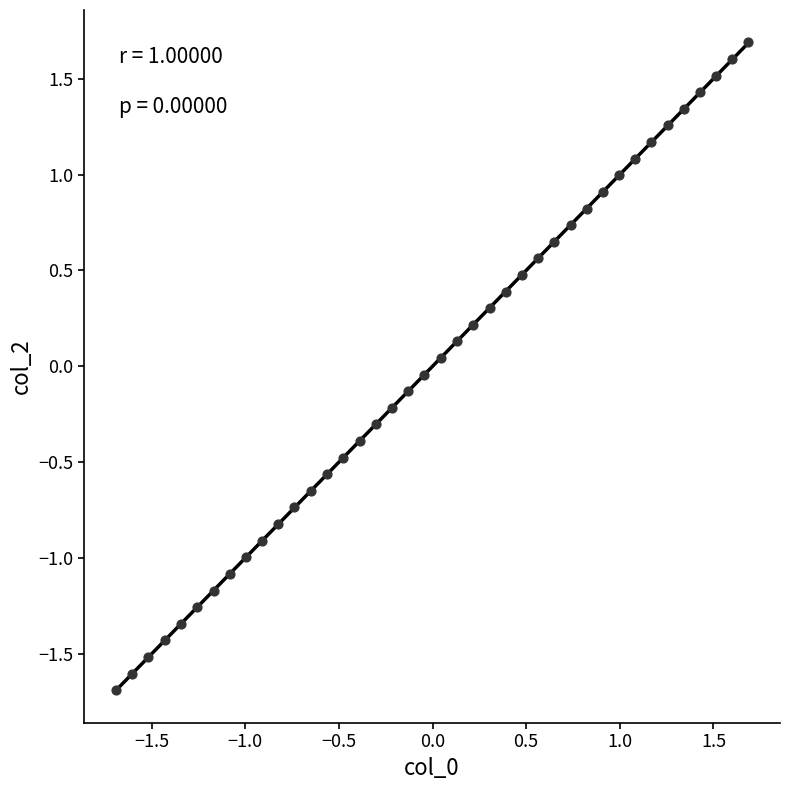

What is the range of X values (max minus min)?

3.4